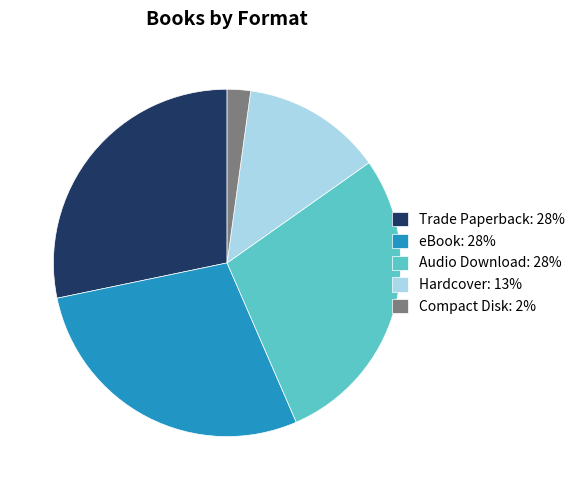

What is the ratio of the value at eBook: 28% to the value at Trade Paperback: 28%?

1.0